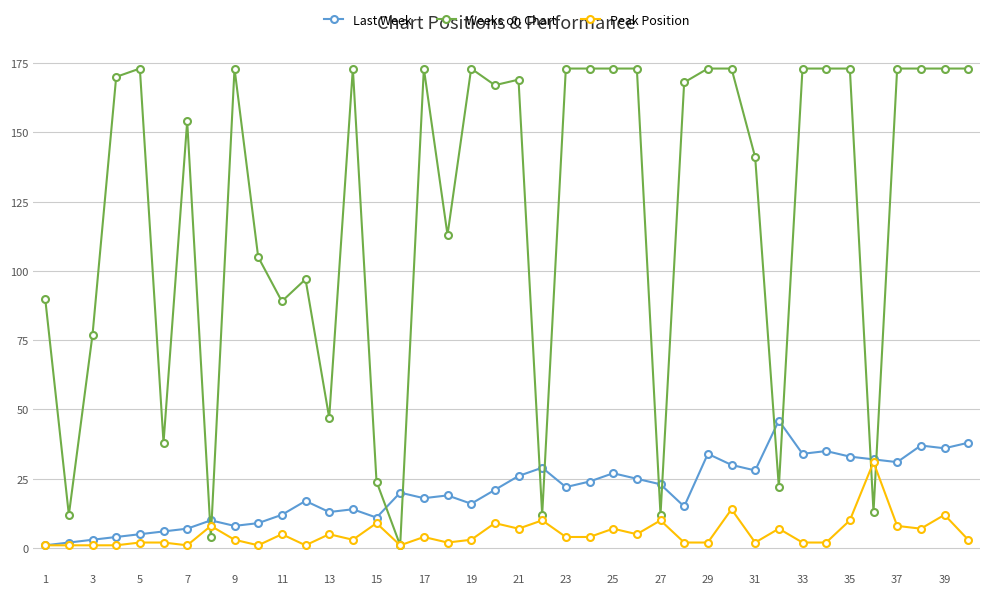

Which series has the largest total across all categories?

Weeks on Chart